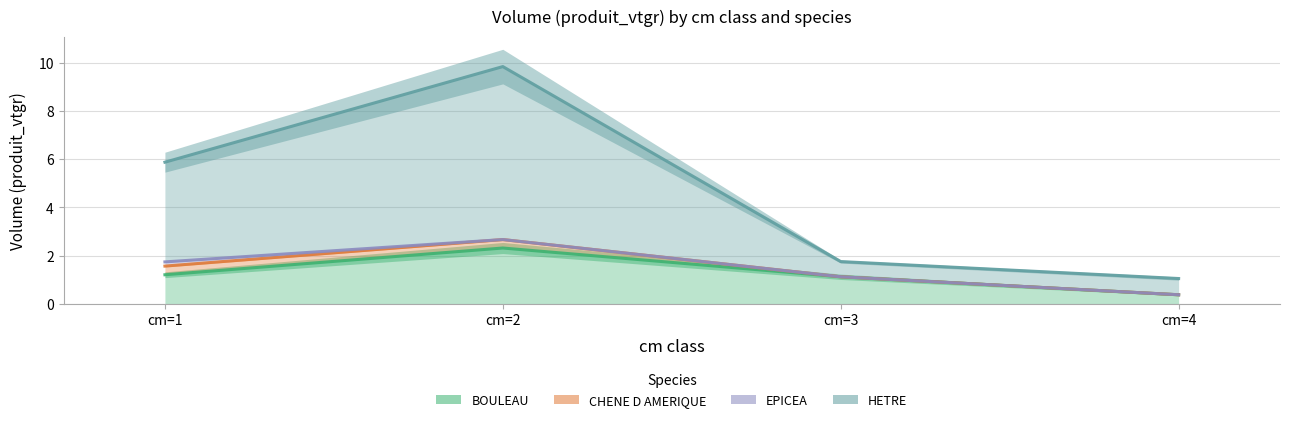

What is the value of the BOULEAU point at the 1st from the left?

1.2